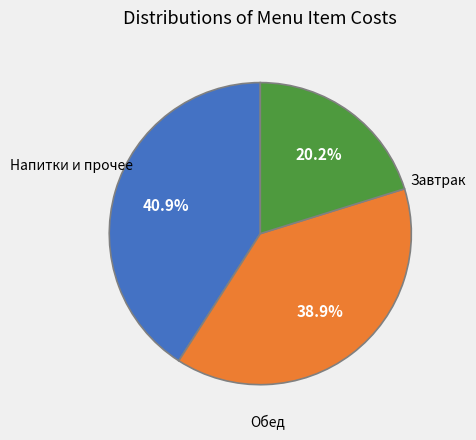

Is there any slice that represents more than half of the pie?

No